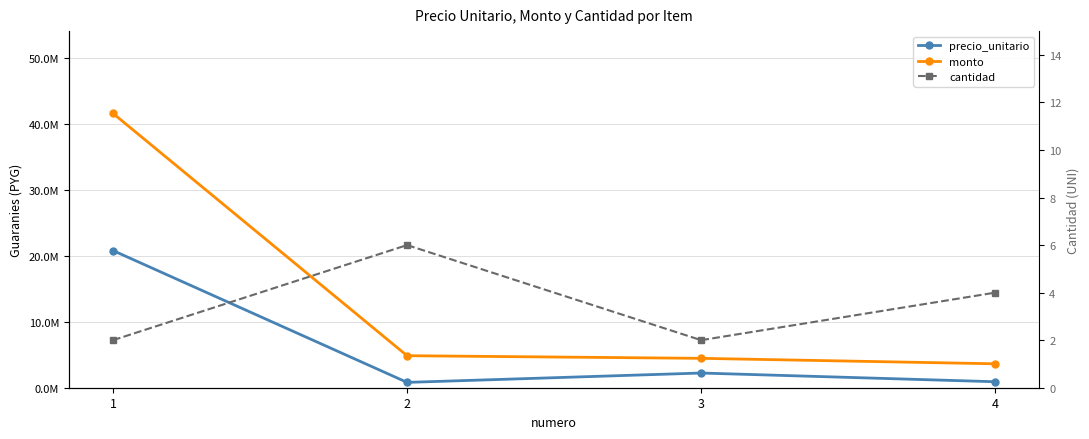

Count the number of categories in the chart.

4